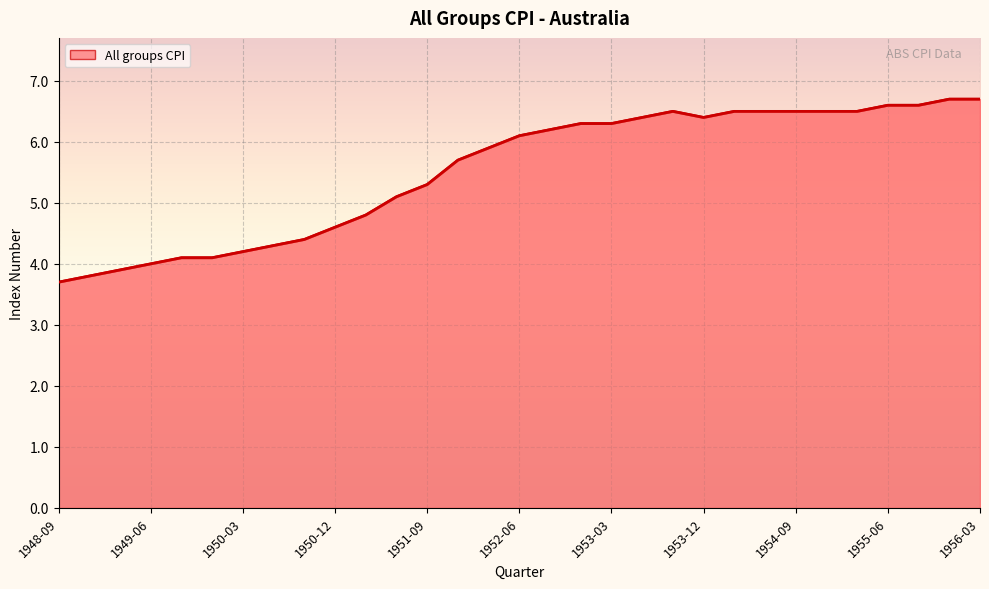

What is the difference between the maximum and minimum values?

3.0